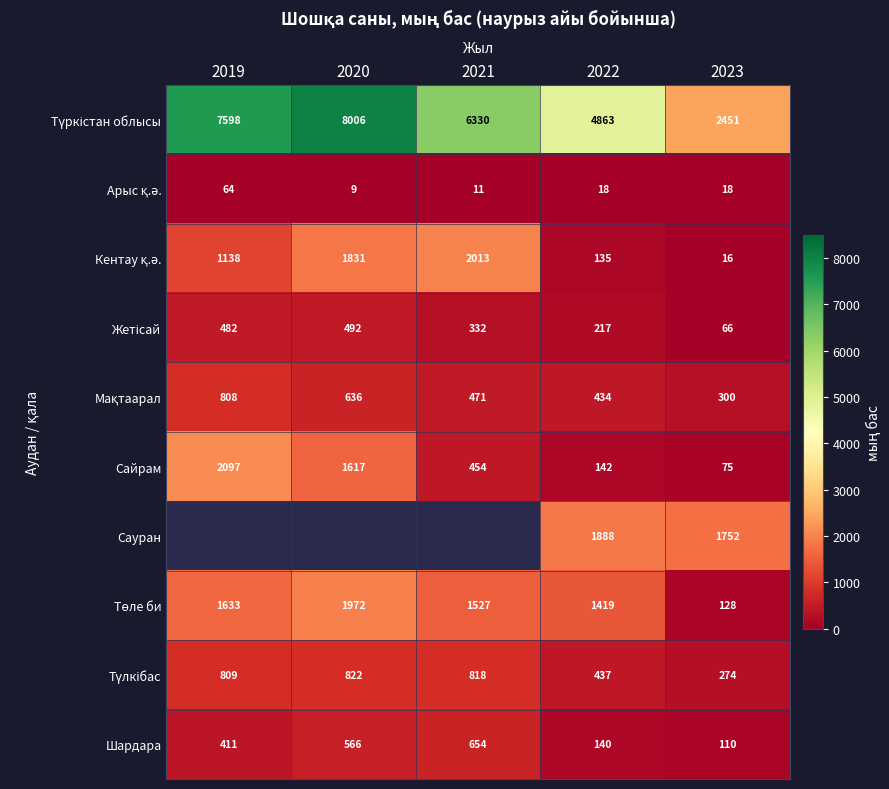

How many series are shown in this chart?

10